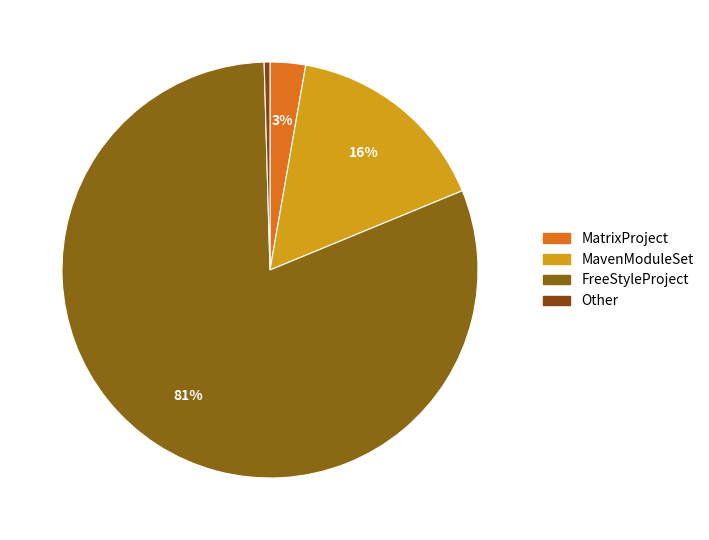

How many segments does this pie chart have?

4